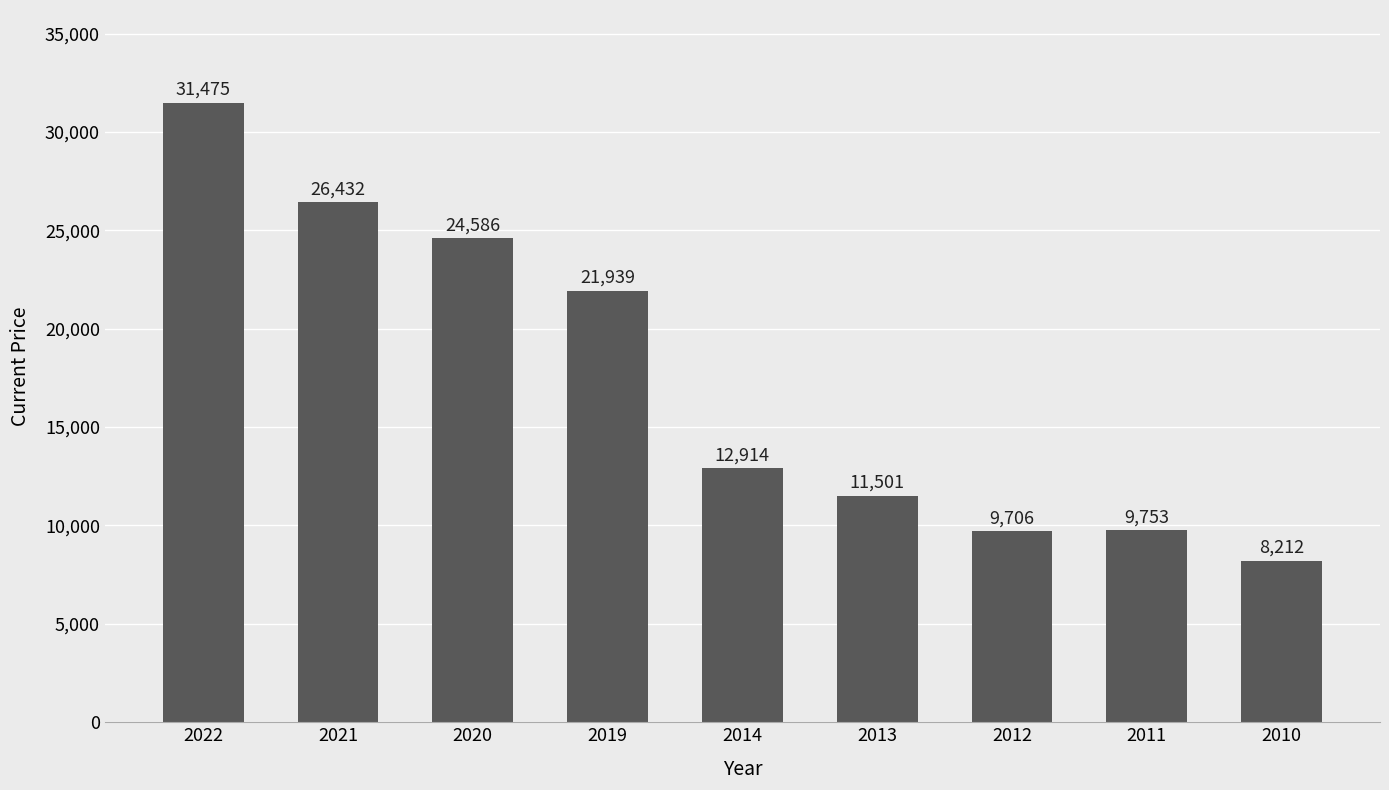

What is the value of the 4th bar from the left?

21939